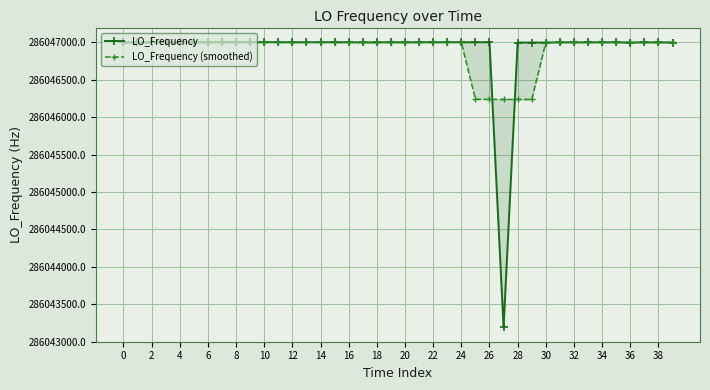

Is this an area chart (filled region under the line)?

No